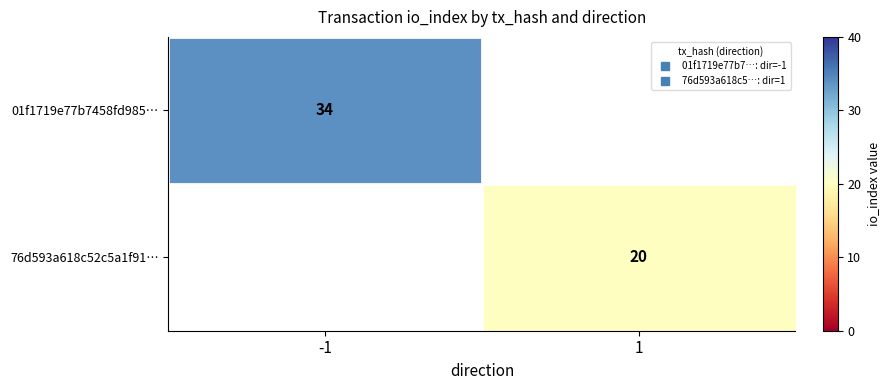

Rank the categories by 76d593a618c52c5a1f91… value from lowest to highest.

-1, 1